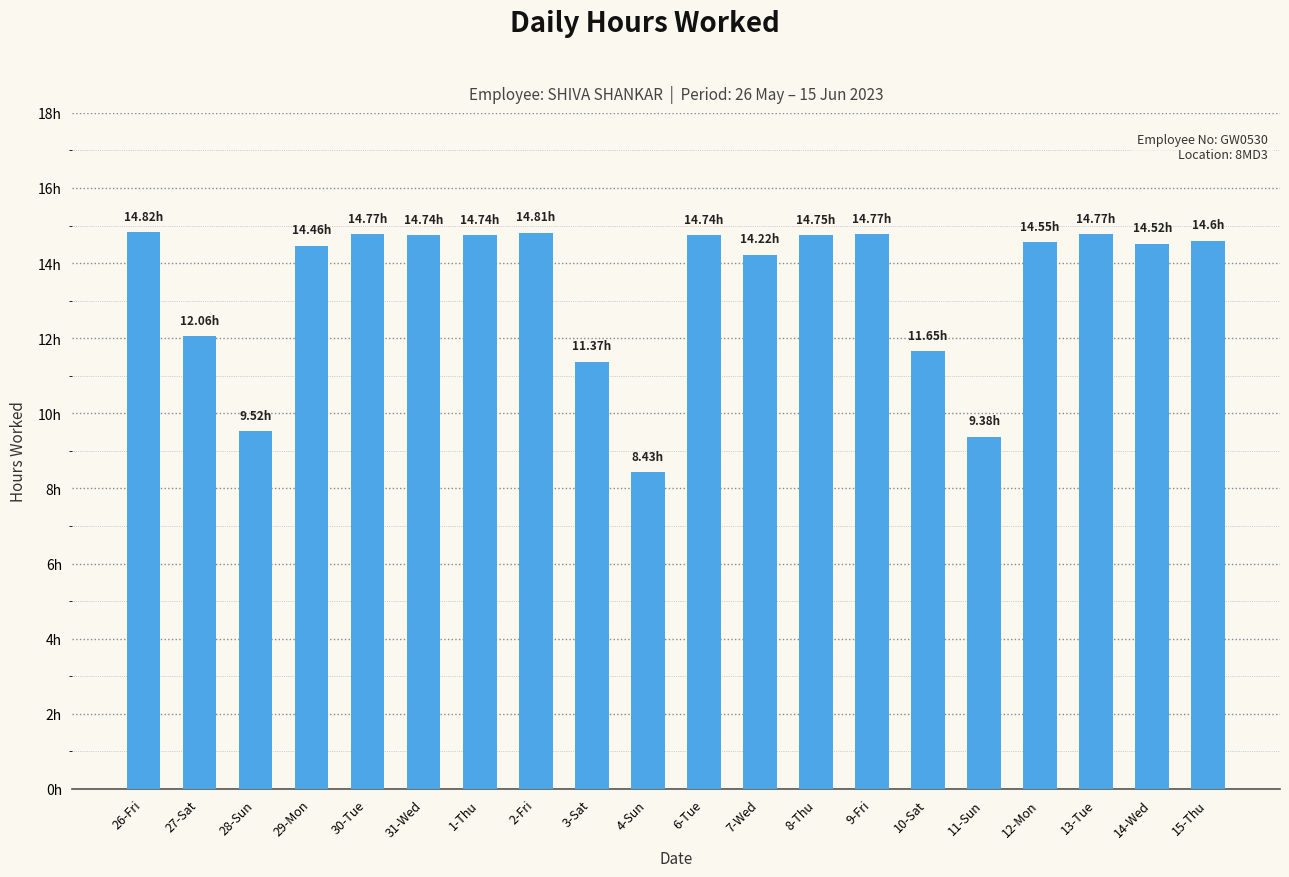

Which has a higher value, 12-Mon or 28-Sun?

12-Mon